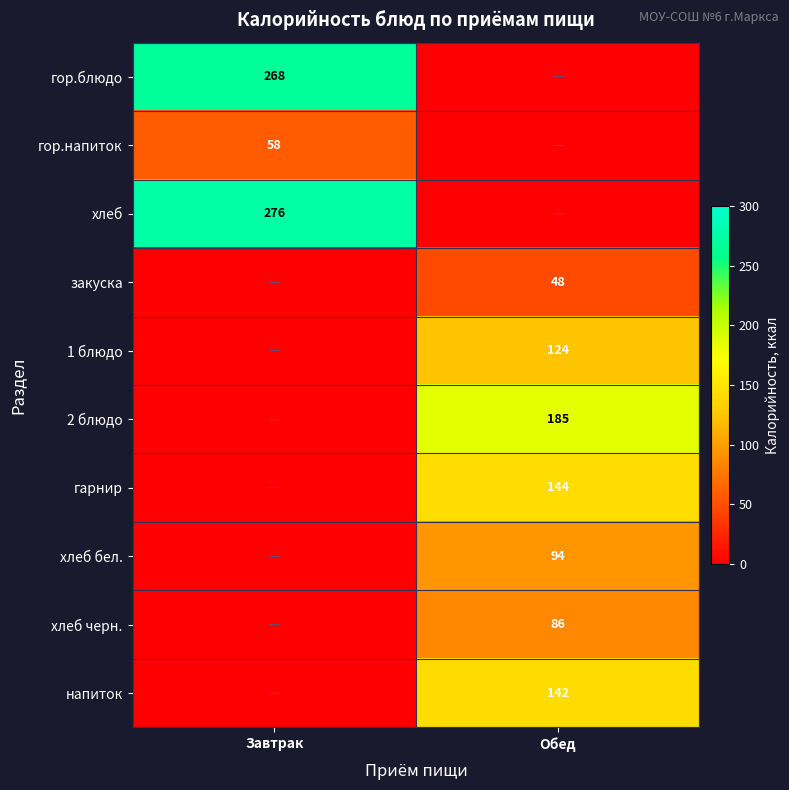

True or false: 1 блюдо has a value of 32 at Обед.

False